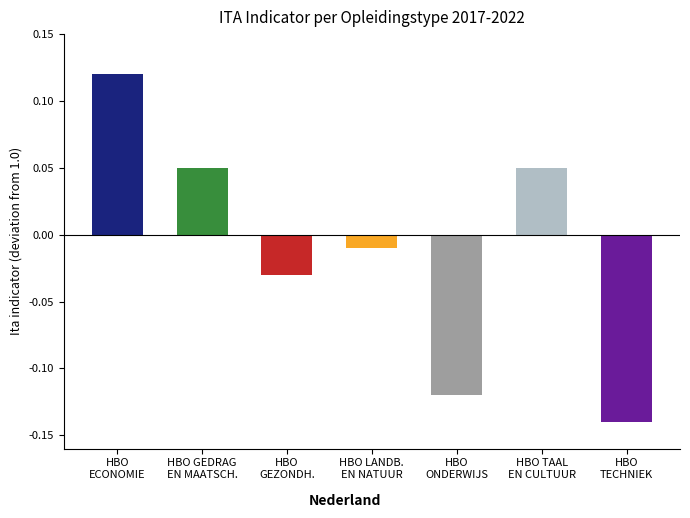

What is the difference between the maximum and minimum values?

0.3